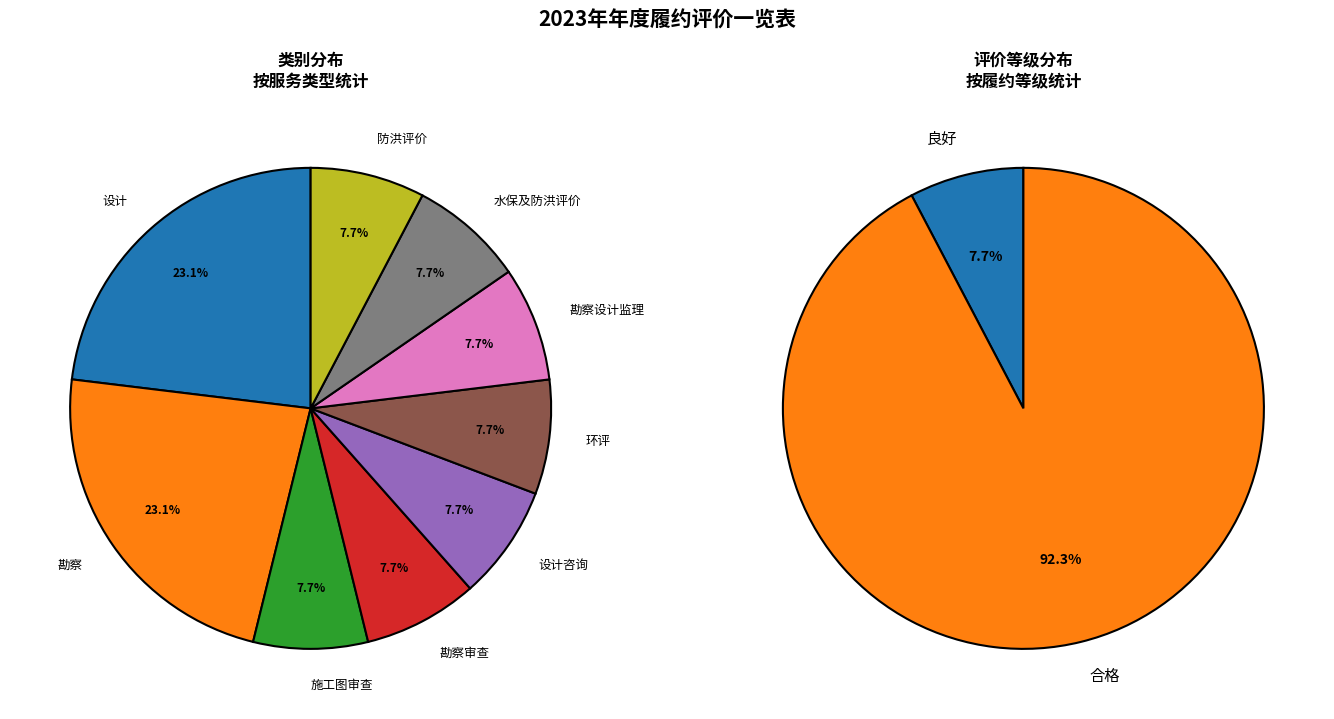

To the nearest percent, what portion does 勘察 represent?

23%